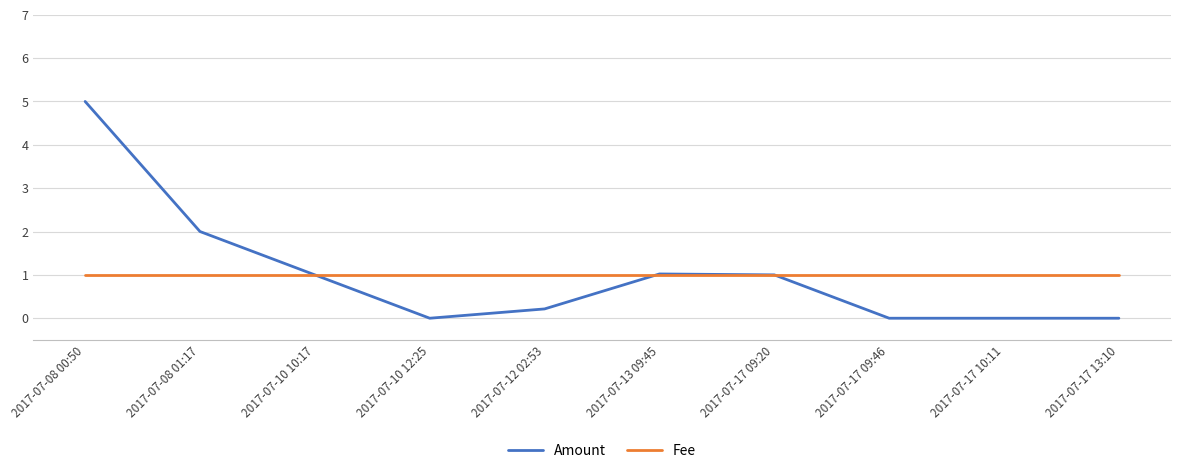

List the series in order of their peak value, lowest first.

Fee, Amount